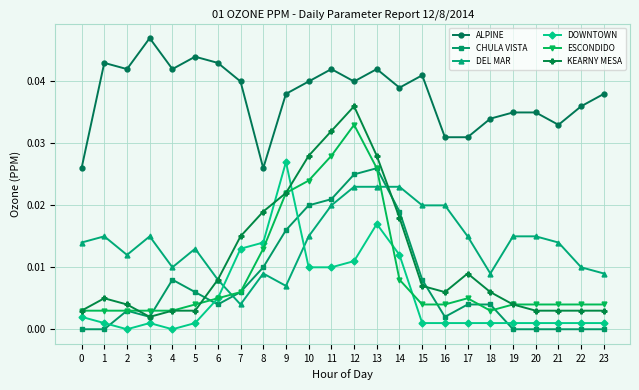

The CHULA VISTA series shows 0.0 at 17. True or false?

True